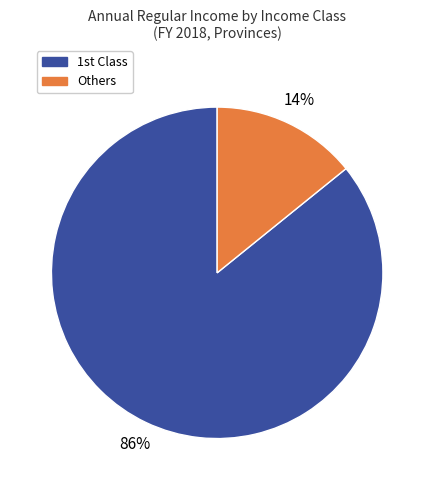

Is there a majority slice in this chart?

Yes